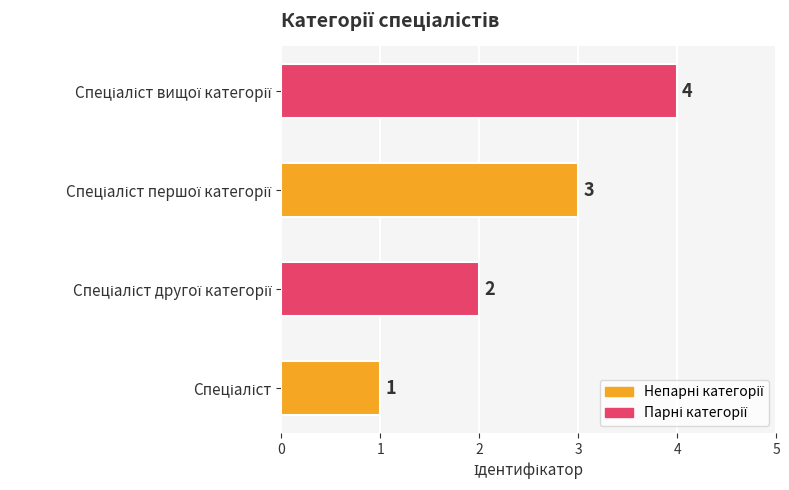

What is the difference between the maximum and second lowest values?

2